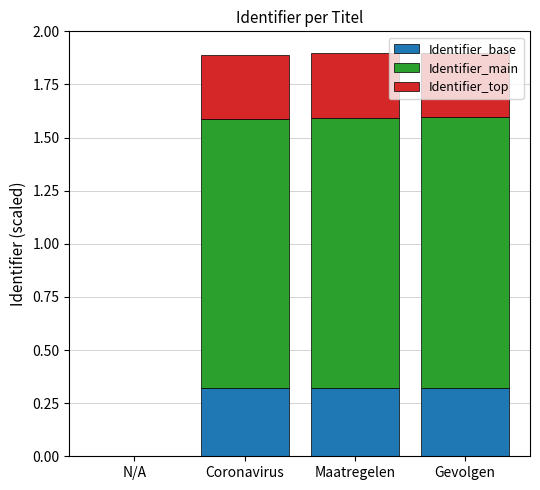

What is the sum of the Identifier_base values at Coronavirus and Maatregelen?

0.6